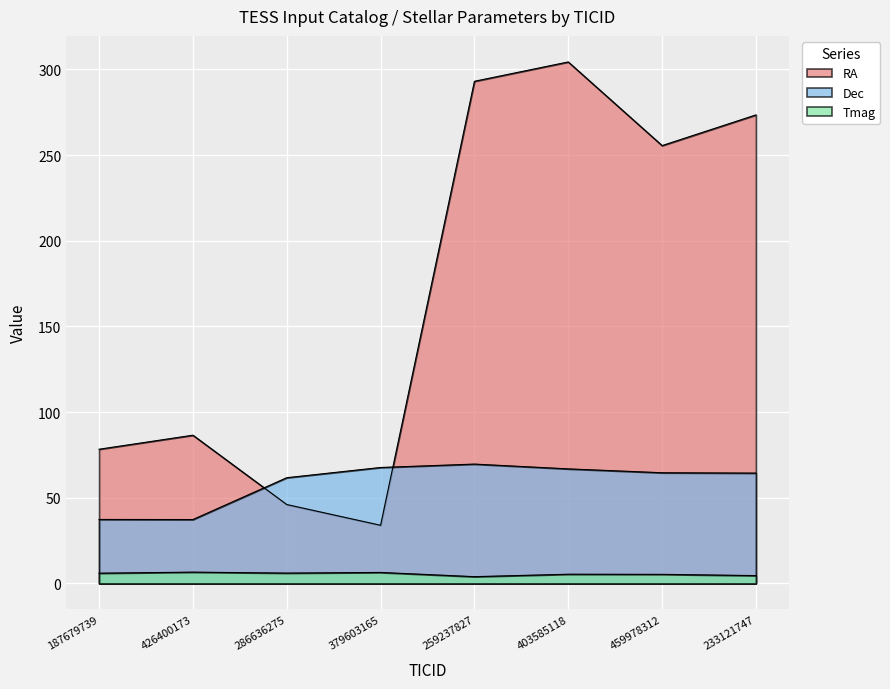

What position from the left is 233121747?

8